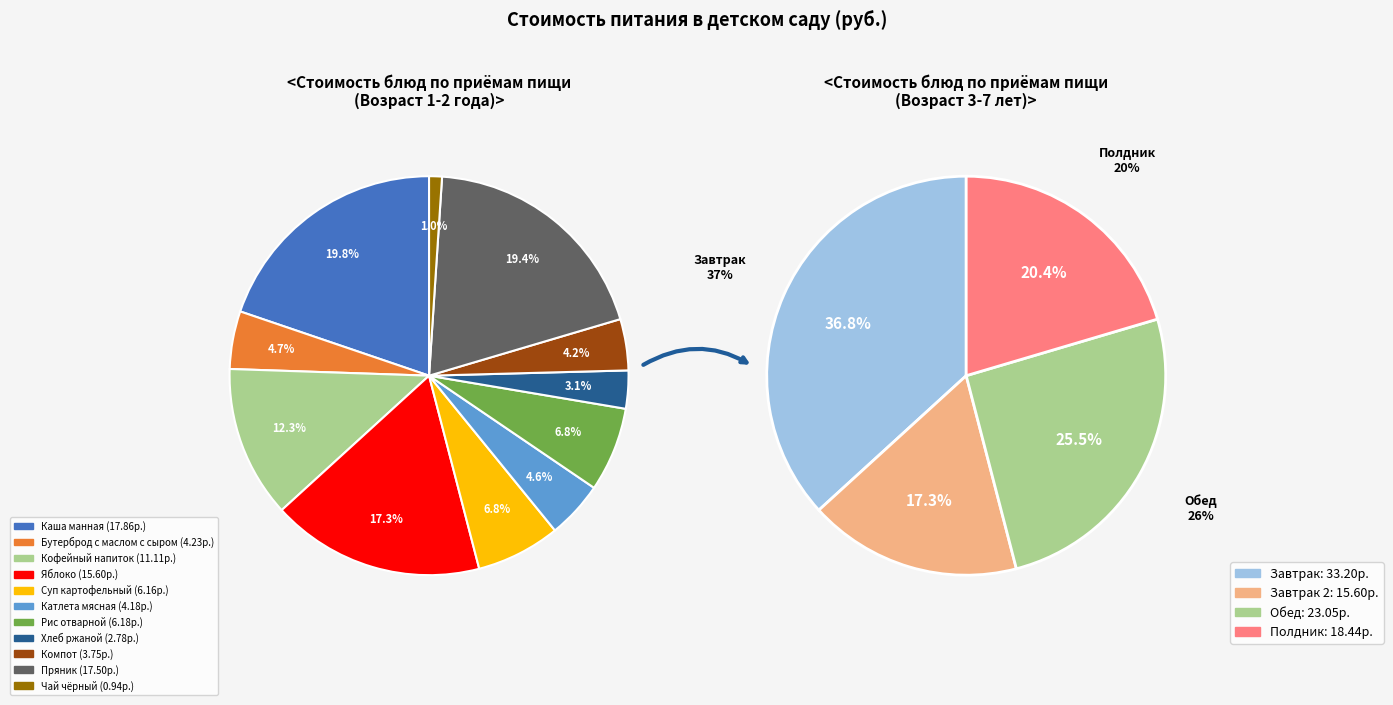

How many slices are in this pie chart?

11